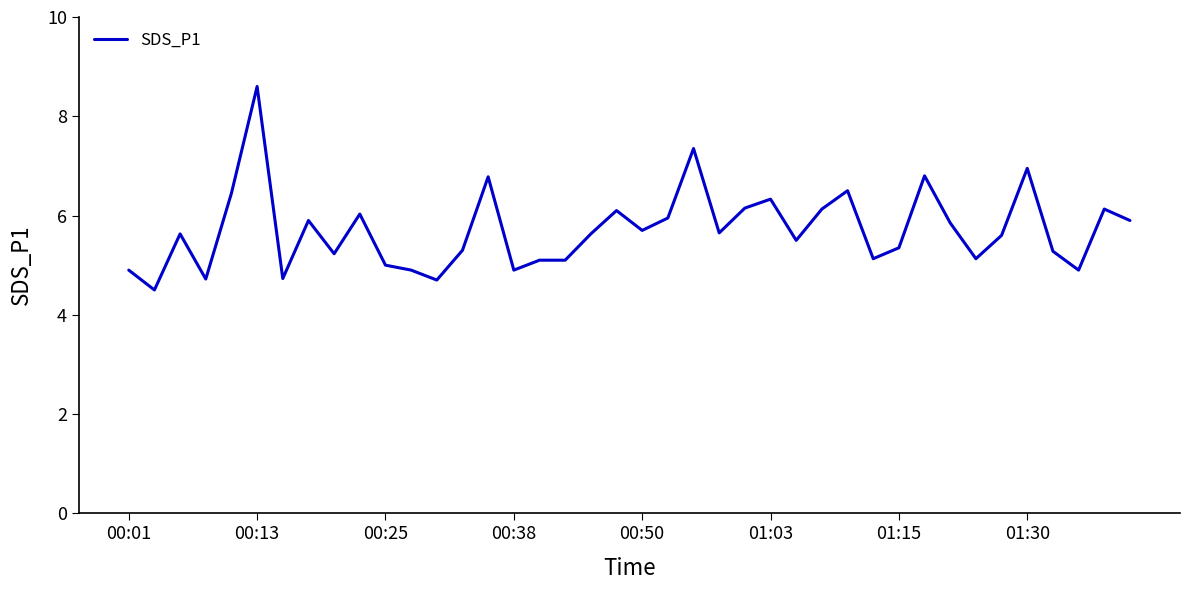

How many lines are shown in the chart?

1